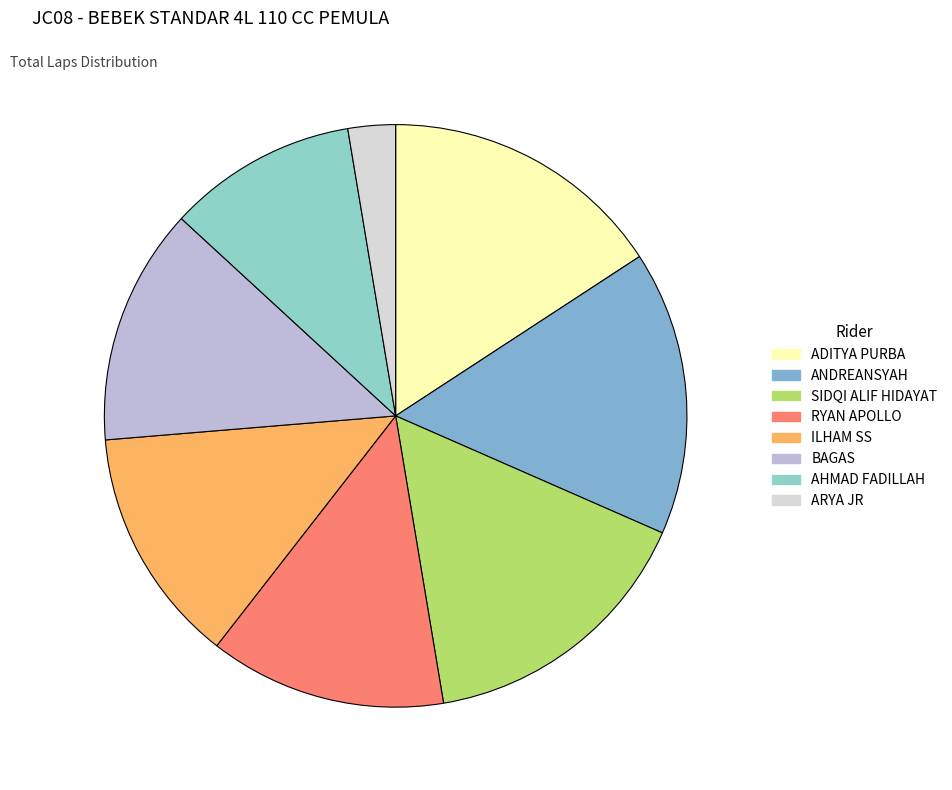

To the nearest percent, what is the difference between the largest and smallest slice percentages?

13%